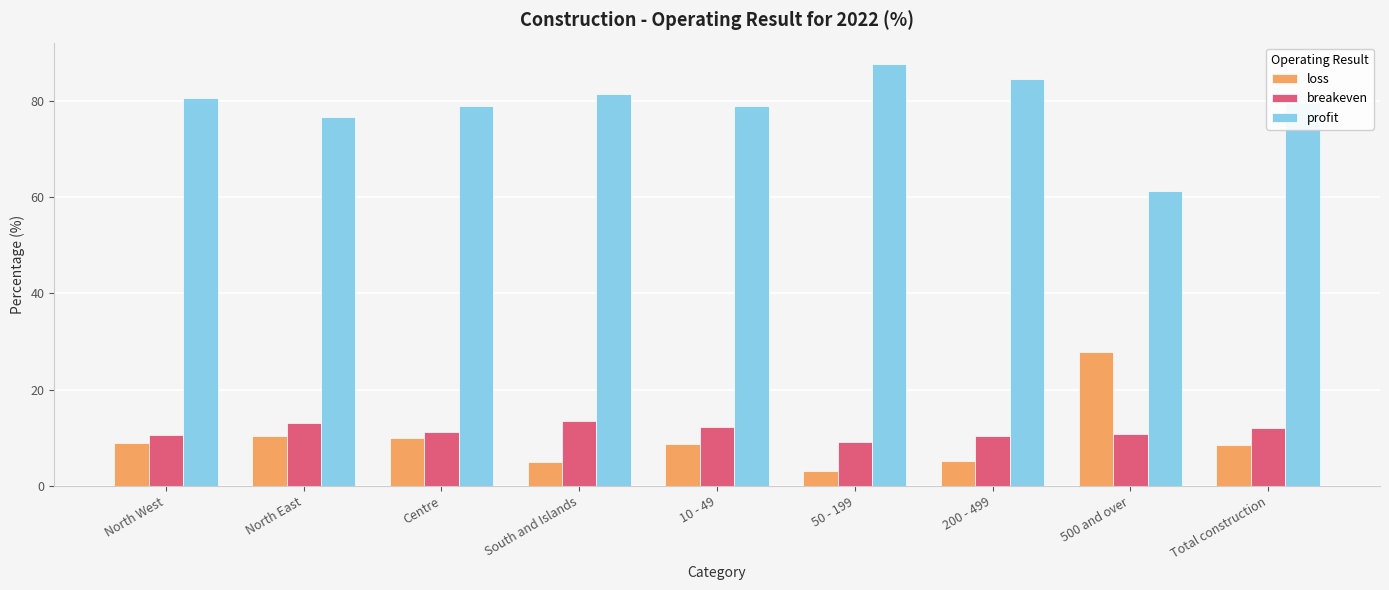

What is the total value across all series at North West?

100.0